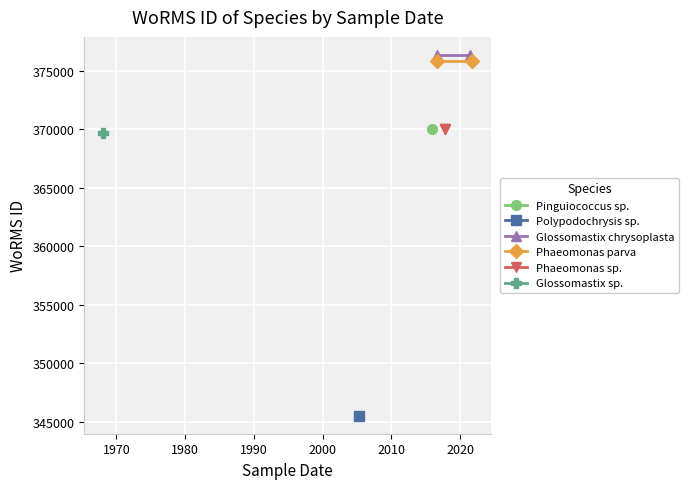

Which series has the widest spread of values?

Glossomastix chrysoplasta